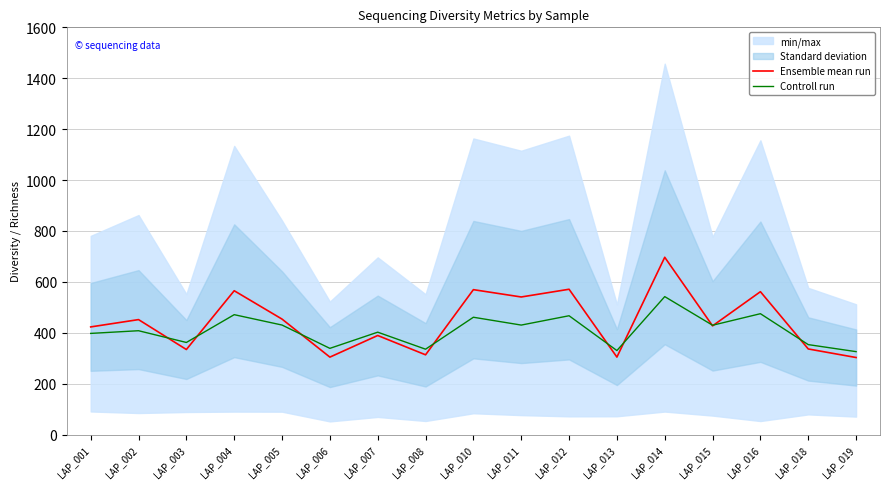

Reading right to left, list all the values displayed in this chart.

Ensemble mean run: 302.6	336.3	561.3	427.1	696.5	304.3	570.9	540.5	569.3	313.3	389.2	304.2	453.6	565.1	334.1	451.6	422.9
Controll run: 325.7	353.3	474.8	429.4	542.0	330.0	466.8	430.1	460.9	335.4	402.2	338.6	430.2	471.0	361.8	407.9	397.4